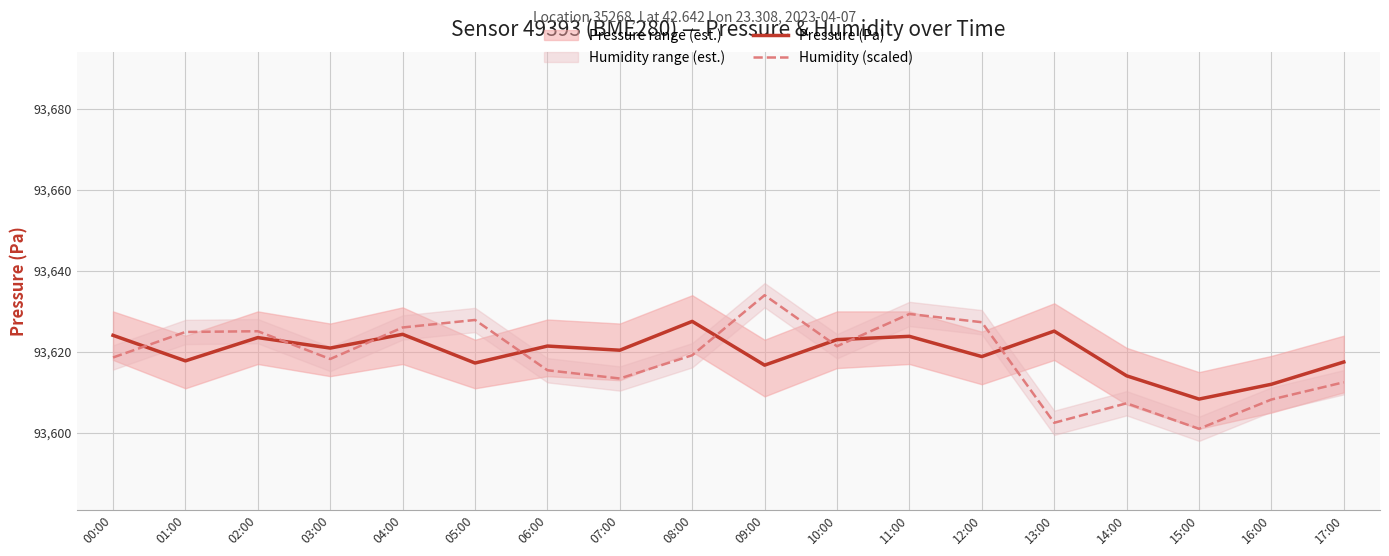

At which category is the sum across all series the highest?

11:00